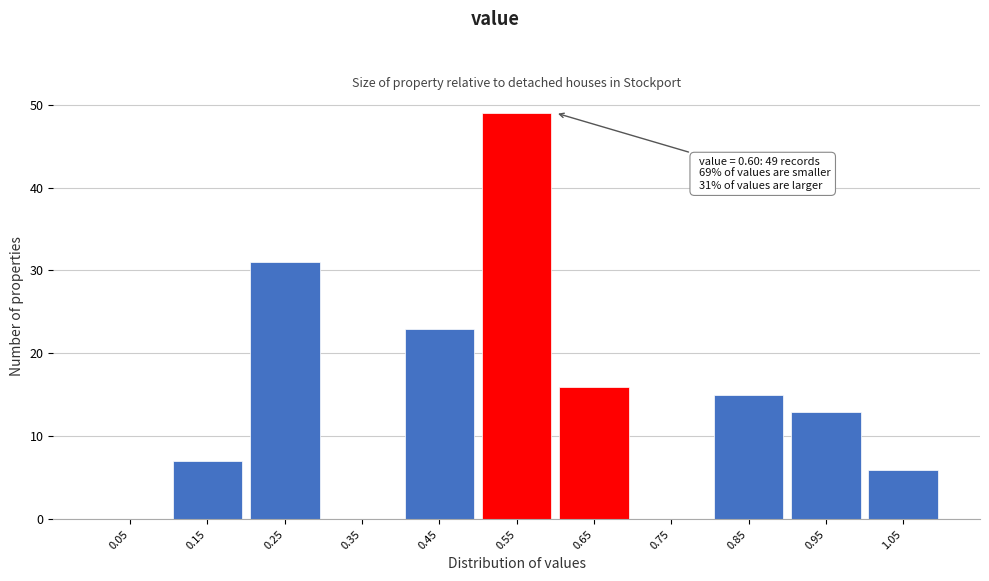

Which range on the x-axis has the tallest bar?

0.5 to 0.6